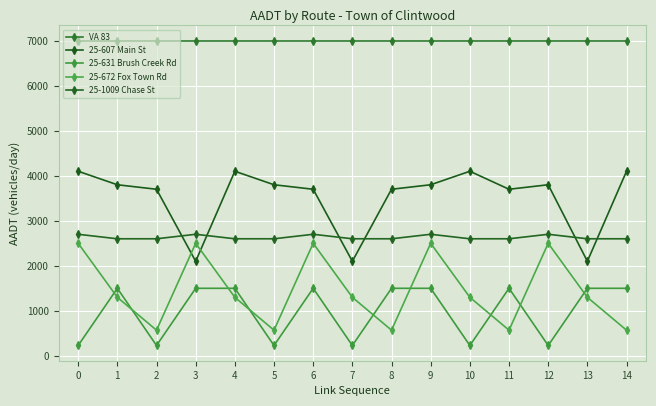

Which series has the widest spread of values?

25-607 Main St